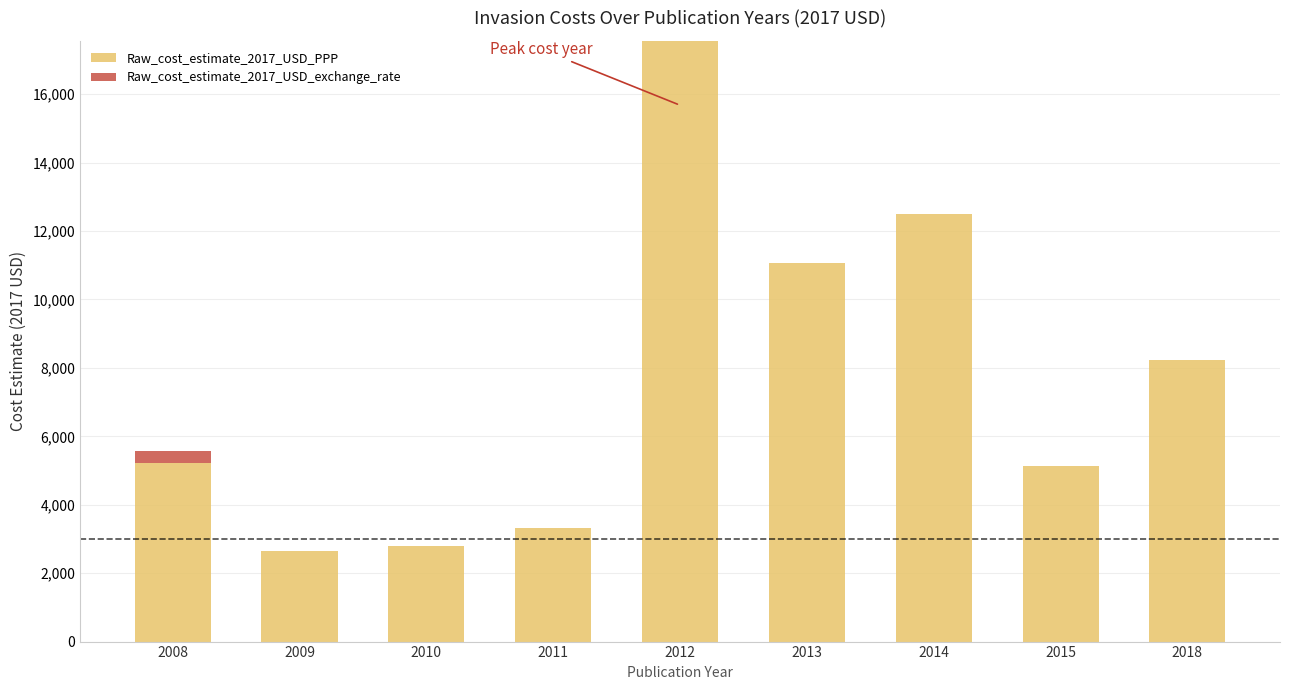

At which label is Raw_cost_estimate_2017_USD_PPP closest to 10102?

2013